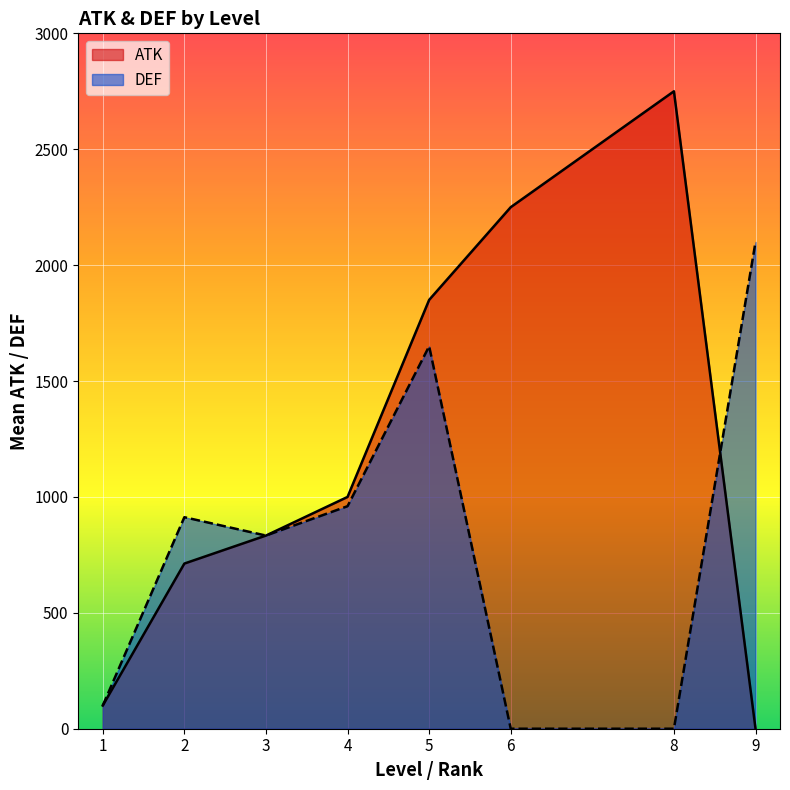

At which category is the sum across all series the highest?

5